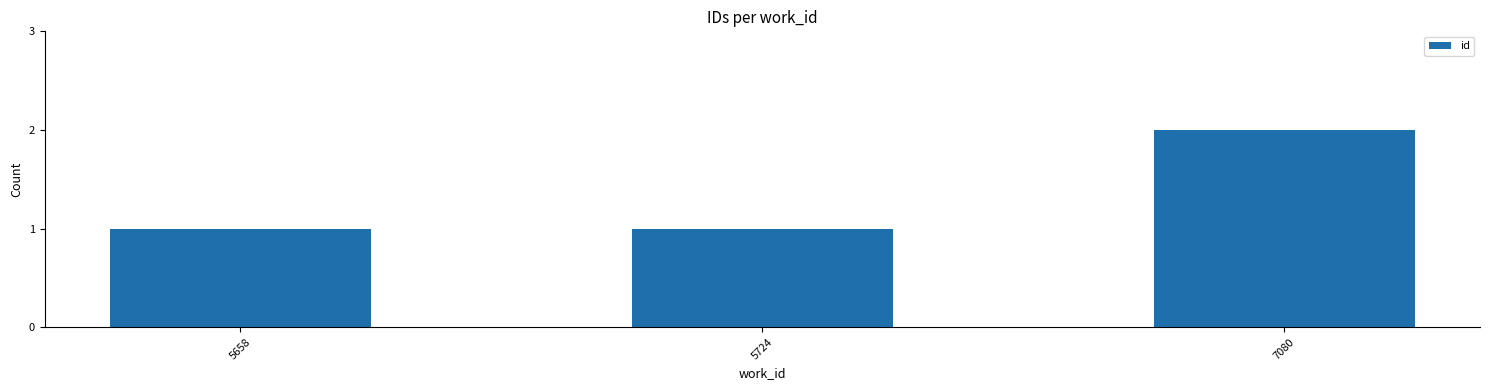

Is it true that the value at 5658 is 0?

False